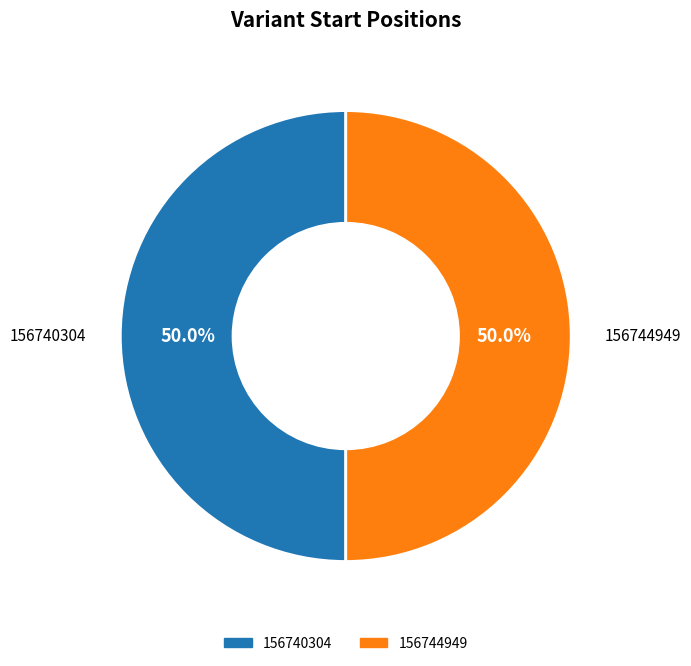

How much of the chart is everything except 156744949?

50.0%